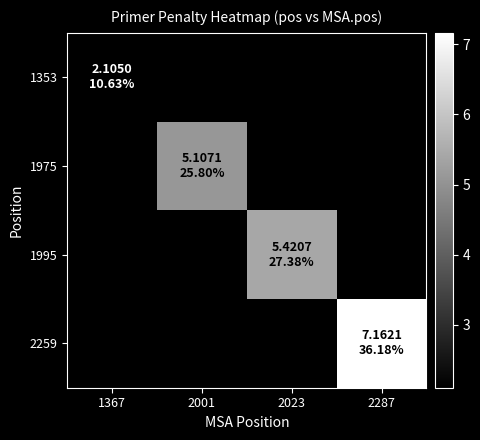

List the series in order of their overall mean, lowest first.

1353, 1975, 1995, 2259